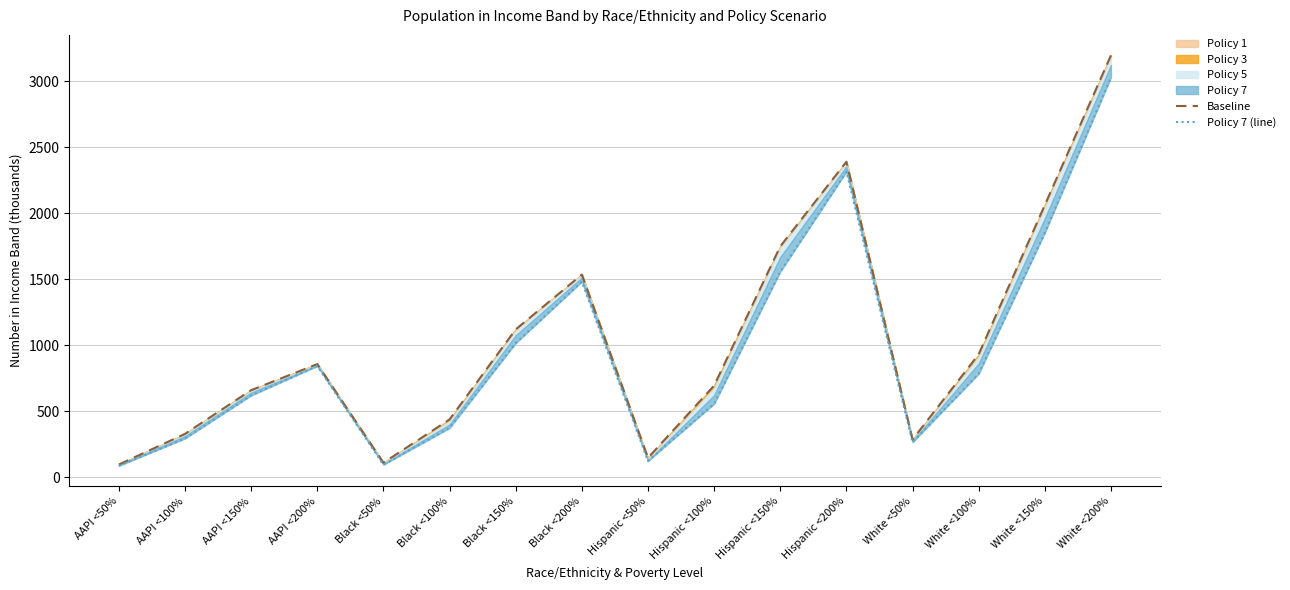

At how many categories does at least one series exceed 645?

10